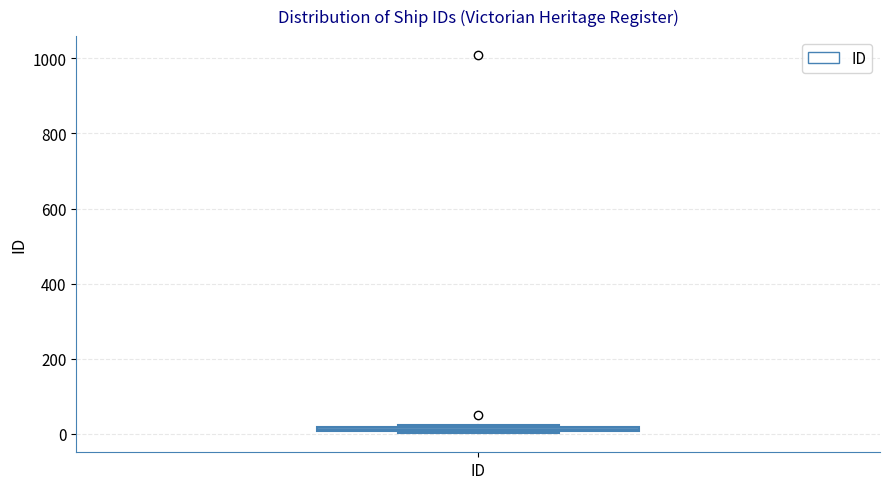

Where is the lower edge of the box for ID on the y-axis? The values are not printed on the chart, so give them approximately, as read against the axis.

0